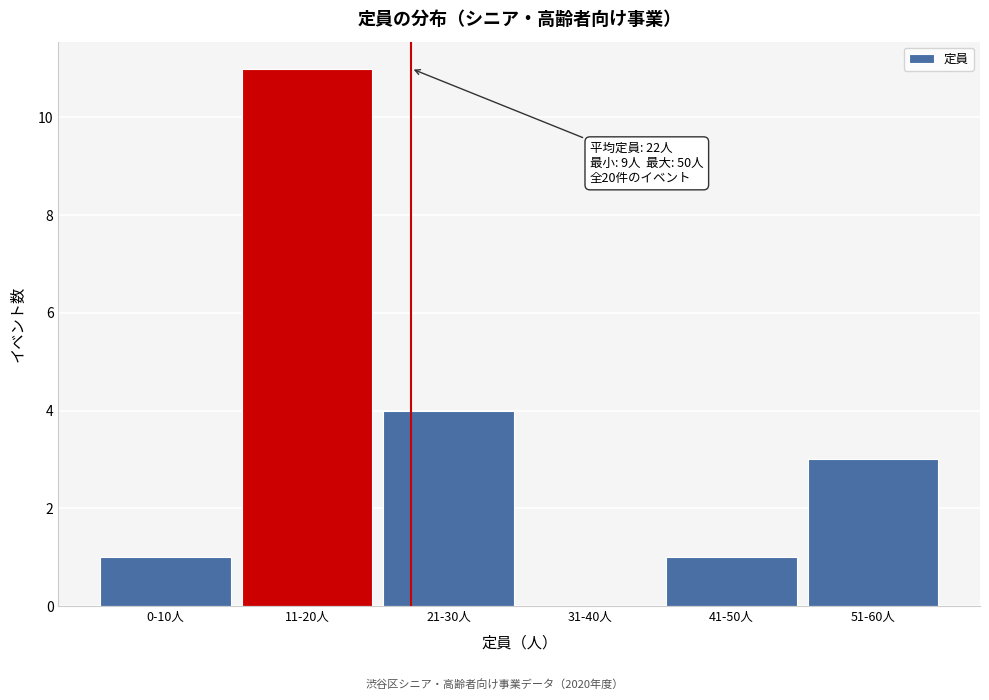

Reading left to right, list all the values displayed in this chart.

0-10人=1	11-20人=11	21-30人=4	31-40人=0	41-50人=1	51-60人=3